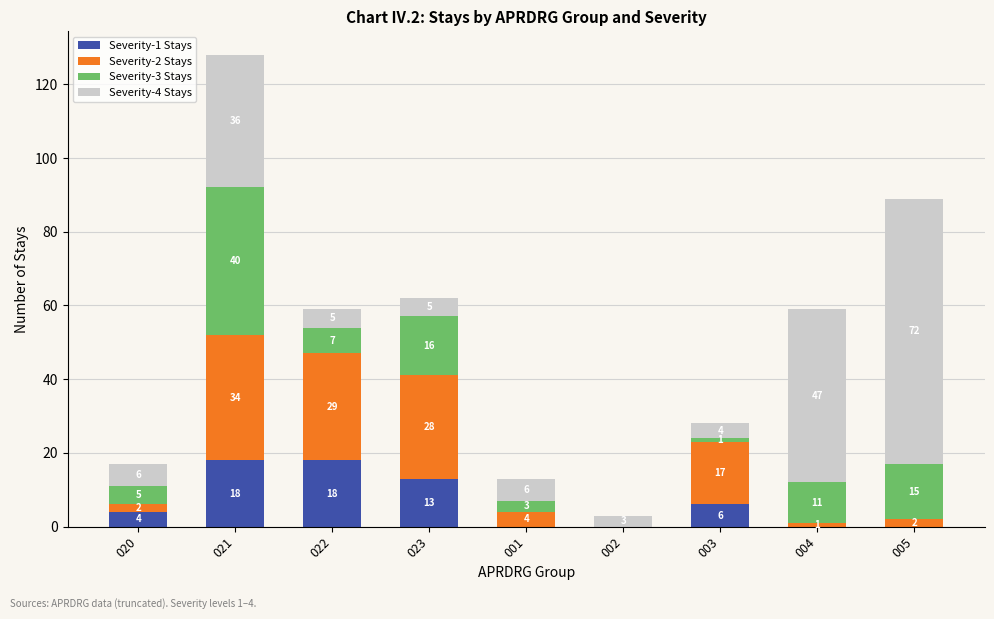

Is it true that Severity-1 Stays equals 0 at 004?

True